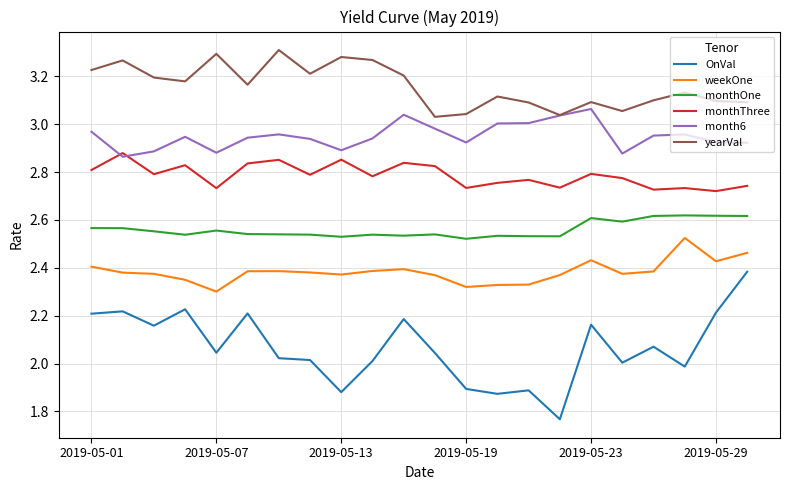

List the series in order of their overall mean, highest first.

yearVal, month6, monthThree, monthOne, weekOne, OnVal